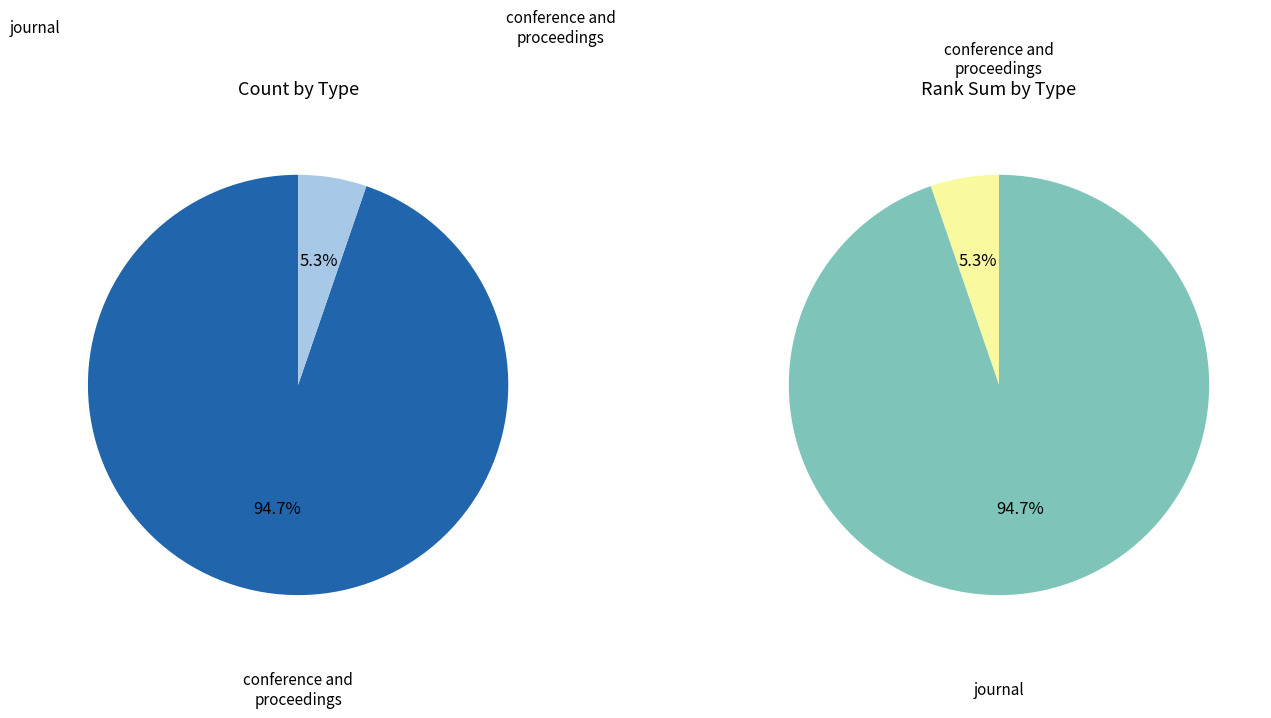

How many slices are in this pie chart?

2